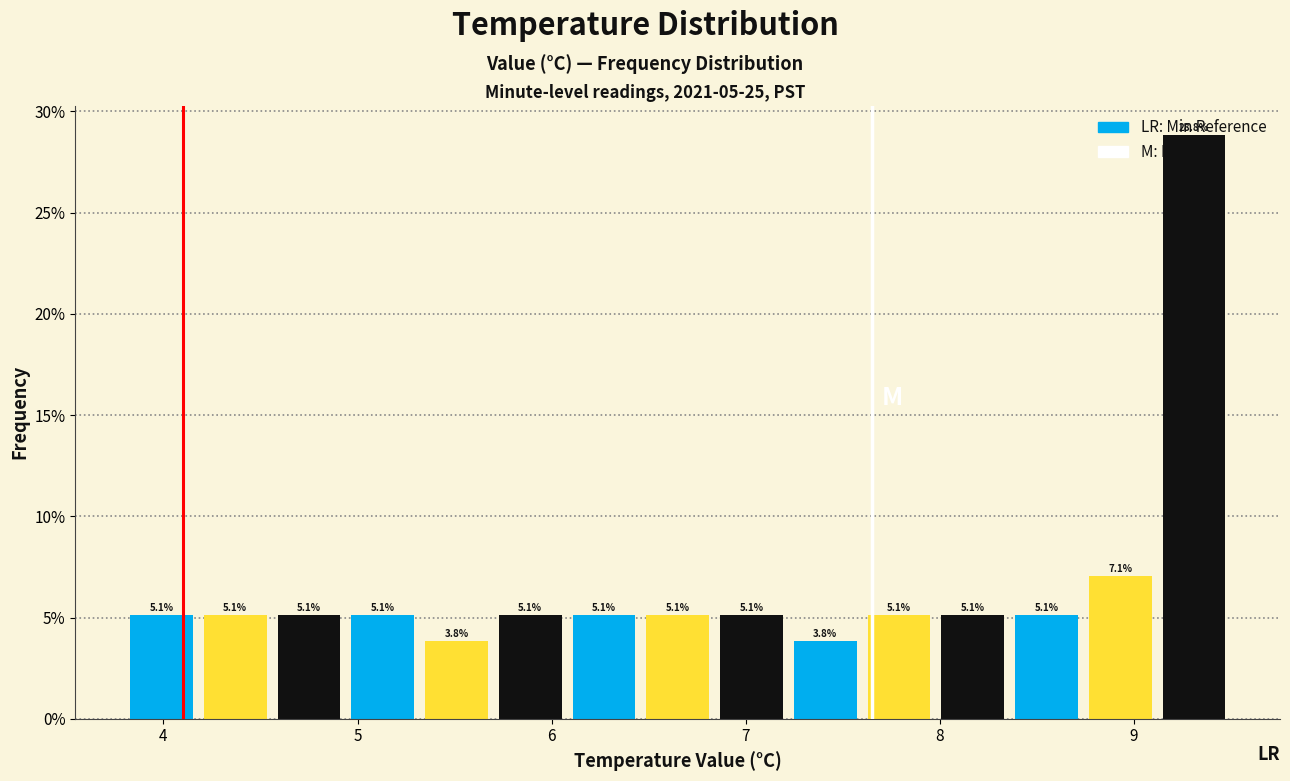

Around what value on the x-axis is the tallest bar? Give the approximate position of its centre, as read against the axis.

9.3